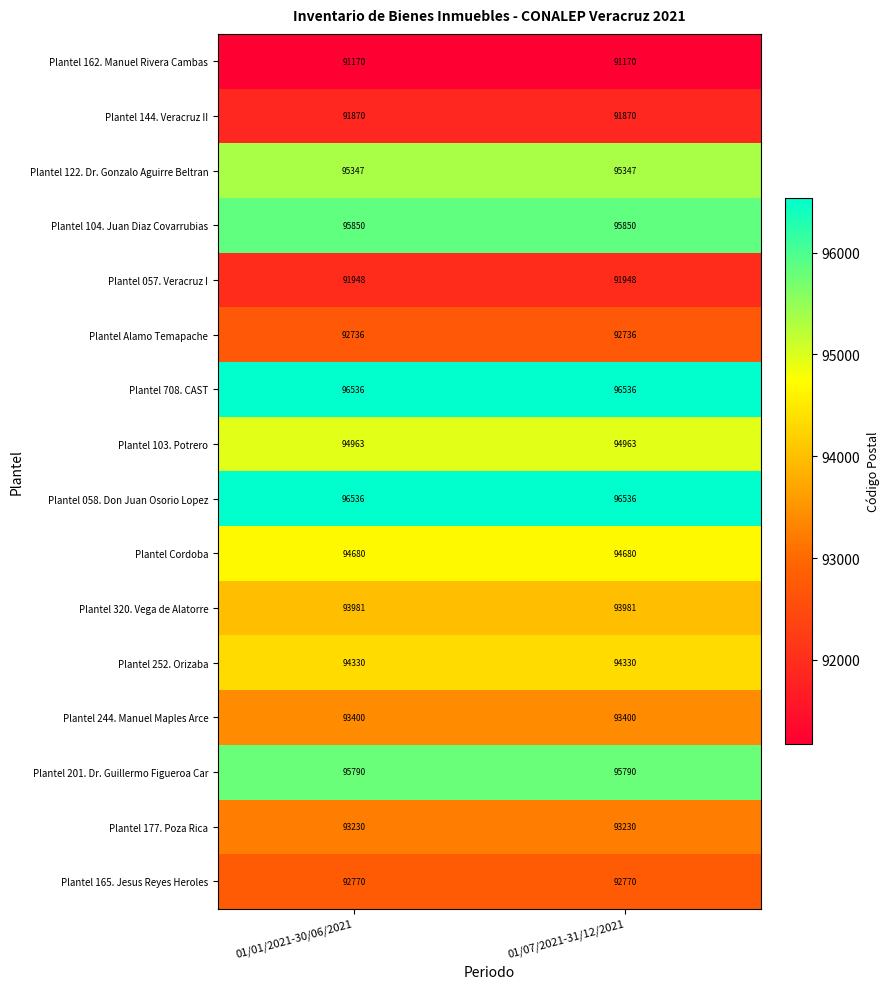

The Plantel 162. Manuel Rivera Cambas series shows 158396 at 01/07/2021-31/12/2021. True or false?

False